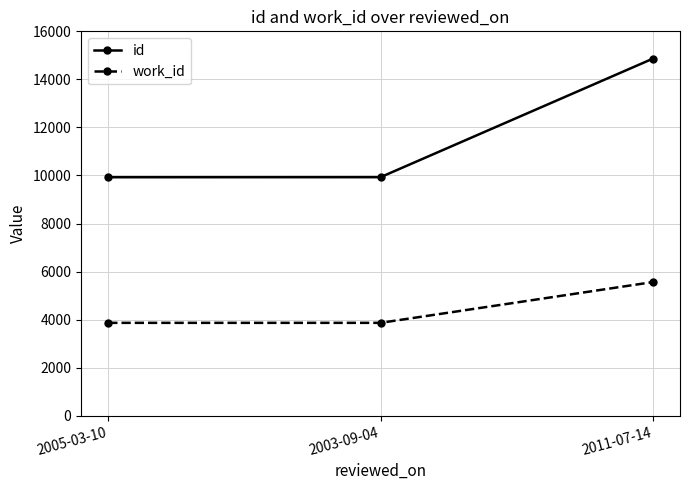

What is the sum of all id values?

34717